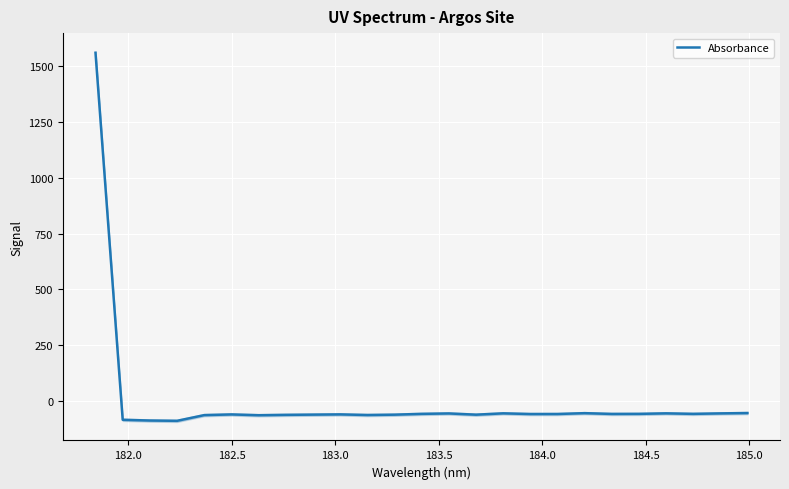

Reading left to right, what are all the values shown in this chart?

1559.4	-83.3	-86.7	-88.0	-62.4	-59.4	-62.9	-61.3	-60.2	-59.2	-61.9	-60.4	-56.8	-55.0	-60.5	-54.5	-57.6	-57.5	-53.7	-57.1	-56.8	-54.6	-56.8	-54.7	-53.1